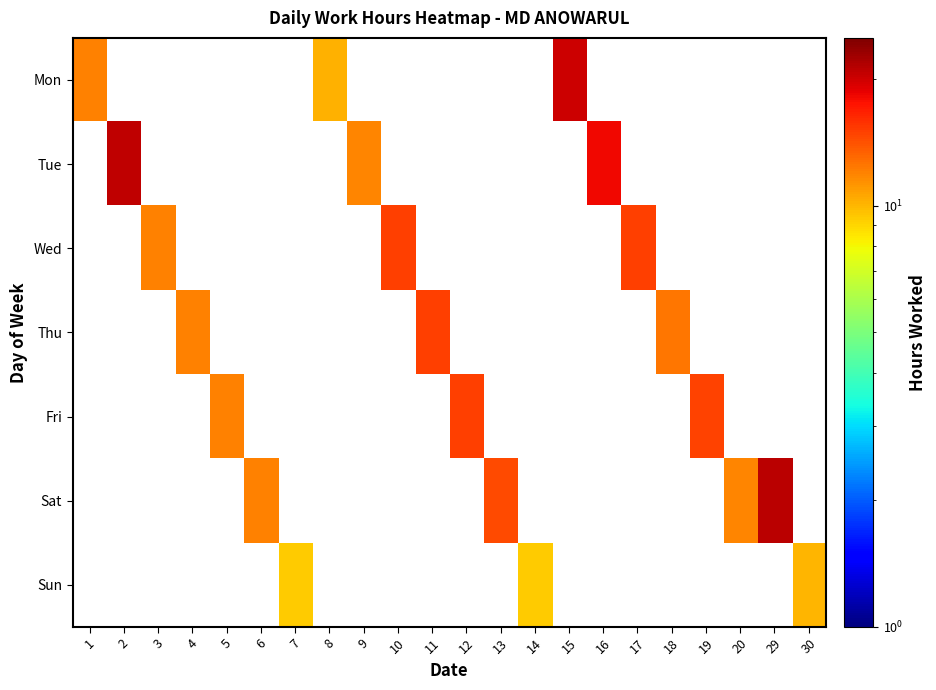

What is the maximum value shown in the chart?

21.2